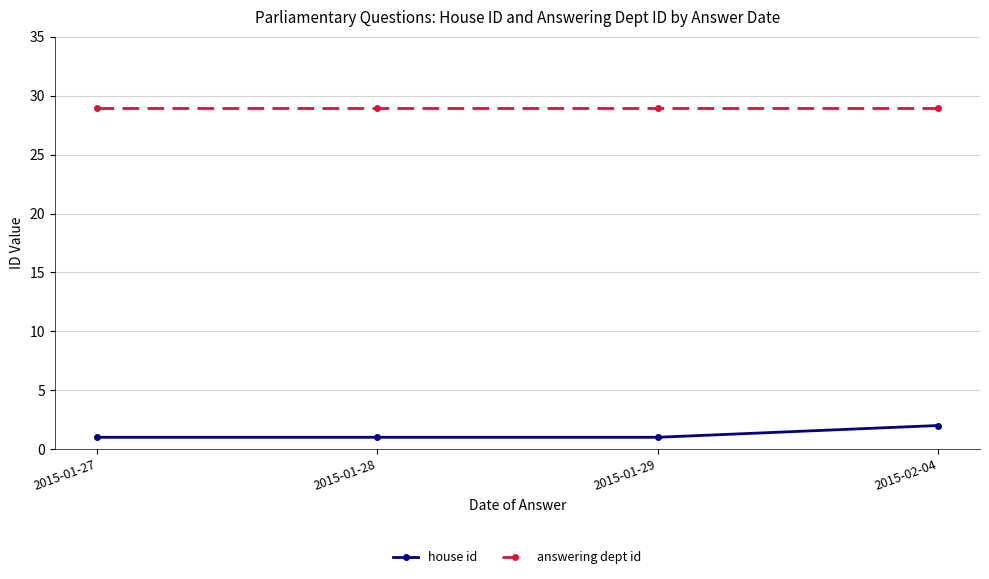

Is it true that house id equals 1 at 2015-01-28?

True